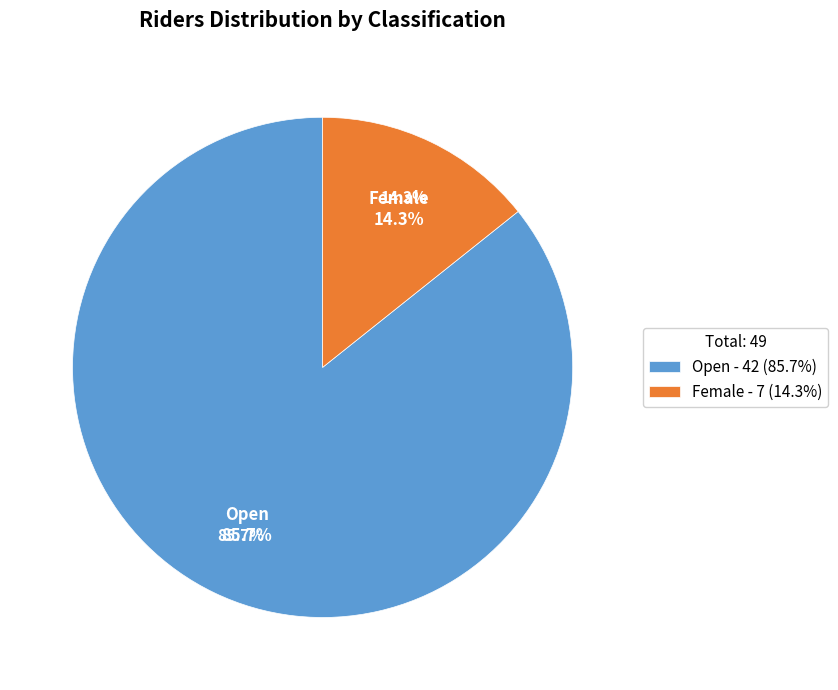

Is Open the majority of the pie?

Yes